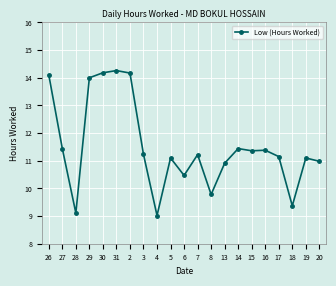

The value at 16 is 11.4. True or false?

True